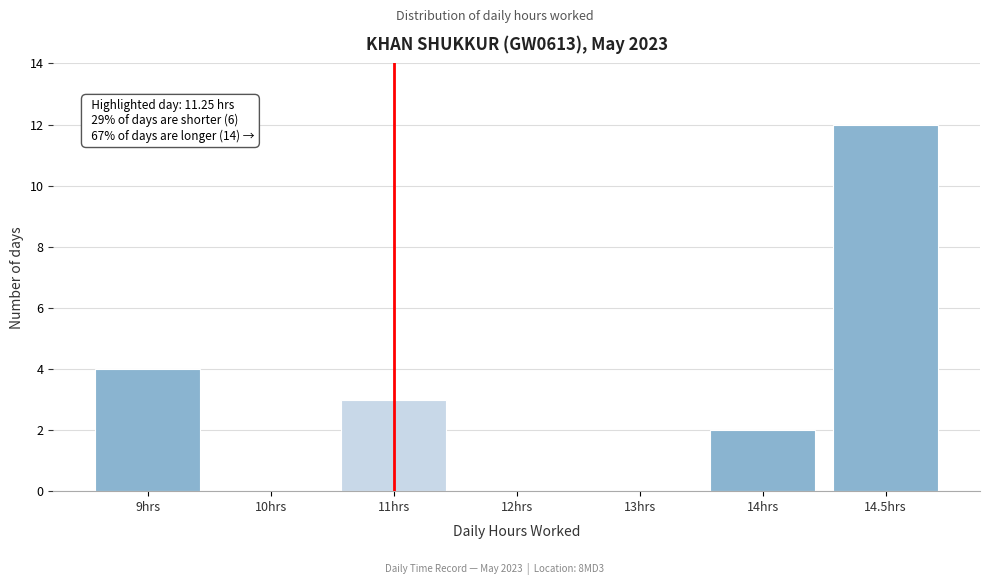

Reading left to right, list all the values displayed in this chart.

9hrs=4	10hrs=0	11hrs=3	12hrs=0	13hrs=0	14hrs=2	14.5hrs=12